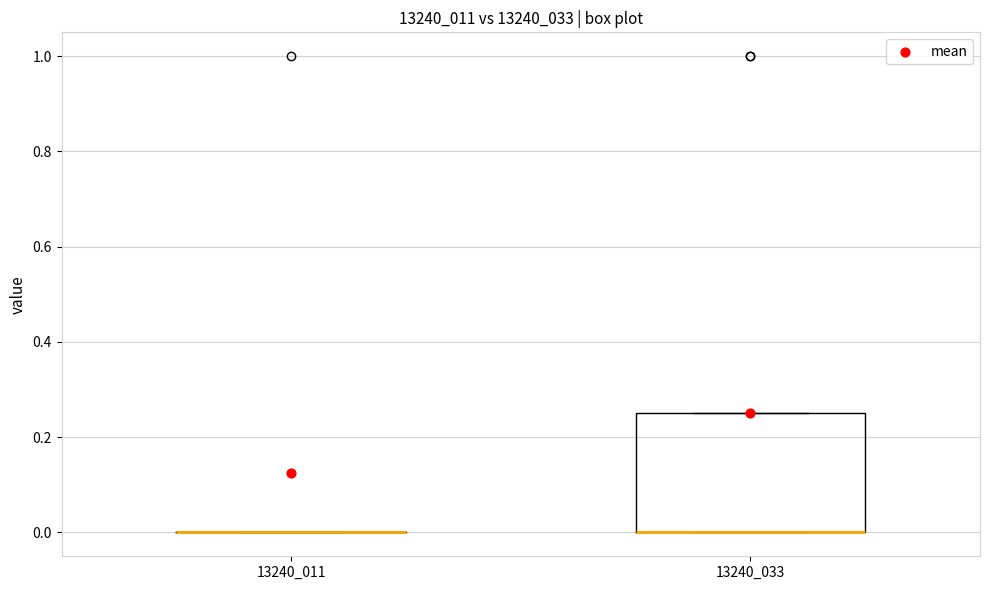

Reading left to right, transcribe this box plot: for each box, give where its median line is, the range the box spans, and where its two whiskers end, as read against the y-axis. The values are not printed on the chart, so give them approximately, as read against the axis.

13240_011: box collapsed to a line at 0.00, whiskers 0.00 to 0.00
13240_033: median 0.00 (drawn on the box's lower edge), box 0.00 to 0.26, whiskers 0.00 to 0.26